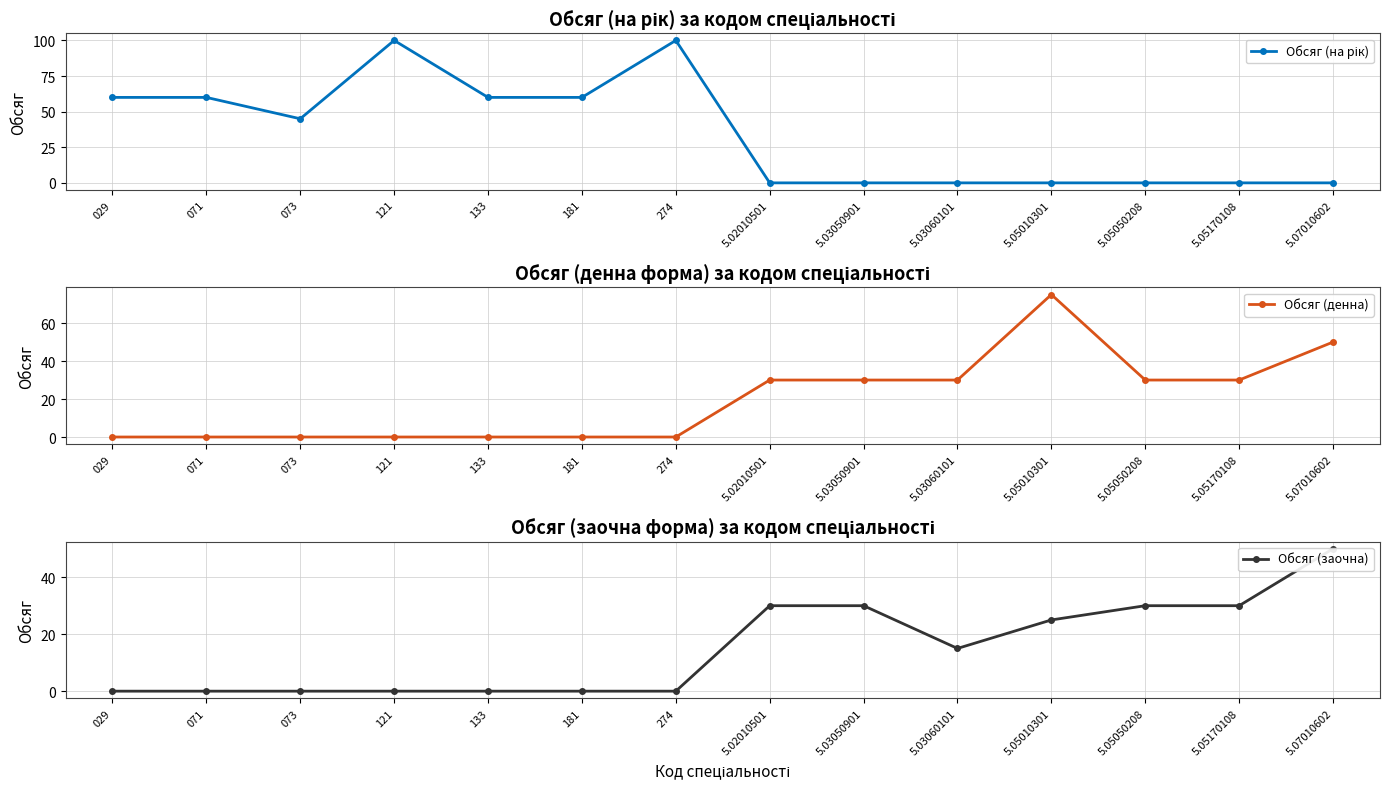

What is the total value across all series at 5.03050901?

60